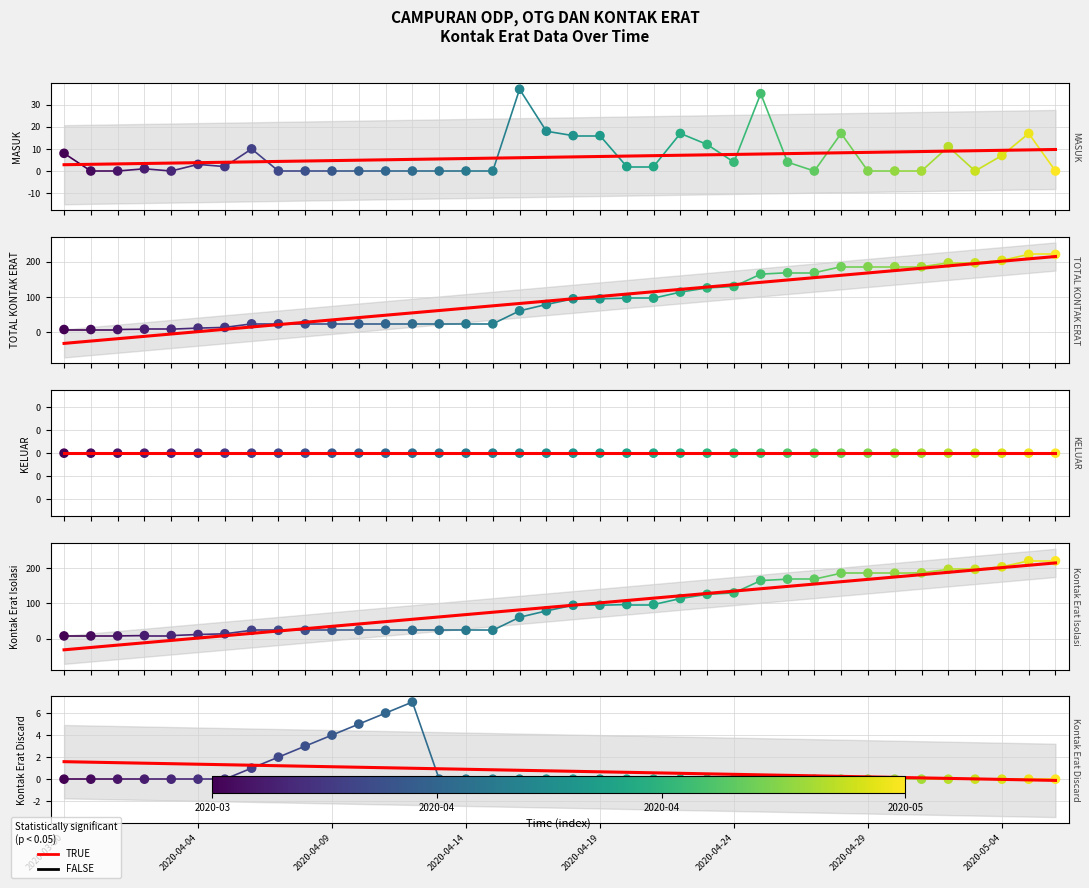

Is the value of Kontak Erat Isolasi at 2020-03-30 greater than the value of Kontak Erat Discard at 2020-04-15?

Yes